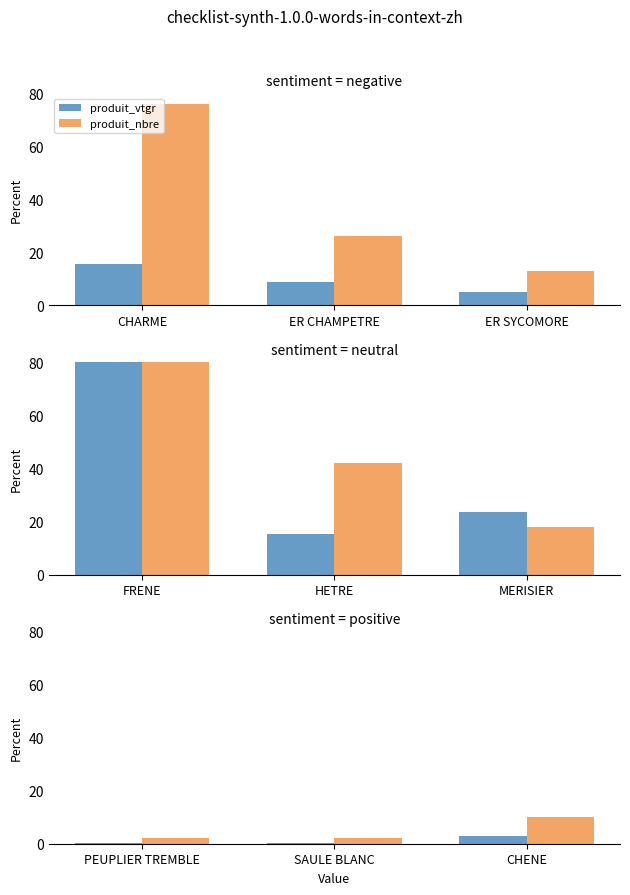

What are all the series names shown in the legend?

produit_vtgr, produit_nbre